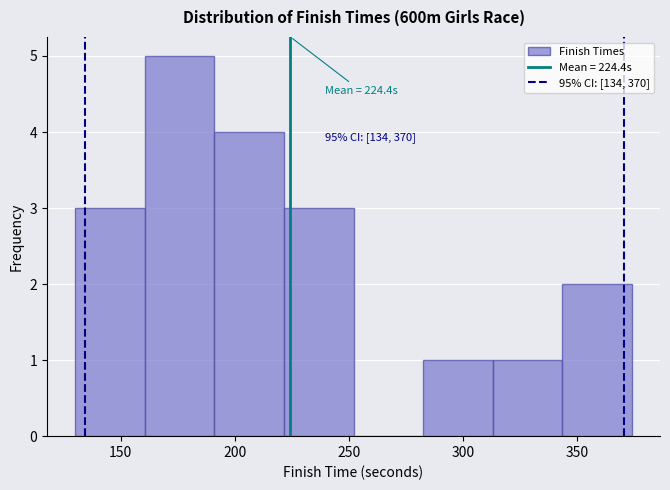

Over which range of the x-axis is the bar tallest?

160.5 to 191.0